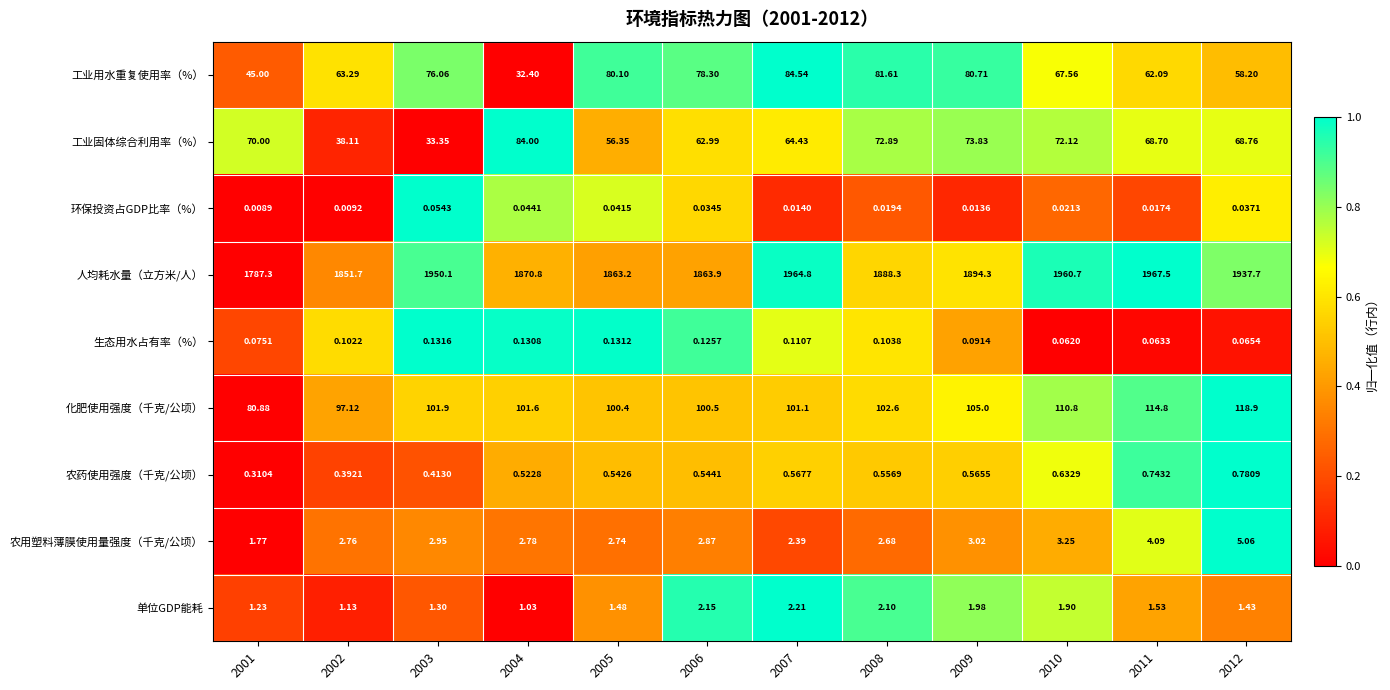

At how many categories does at least one series exceed 0?

12